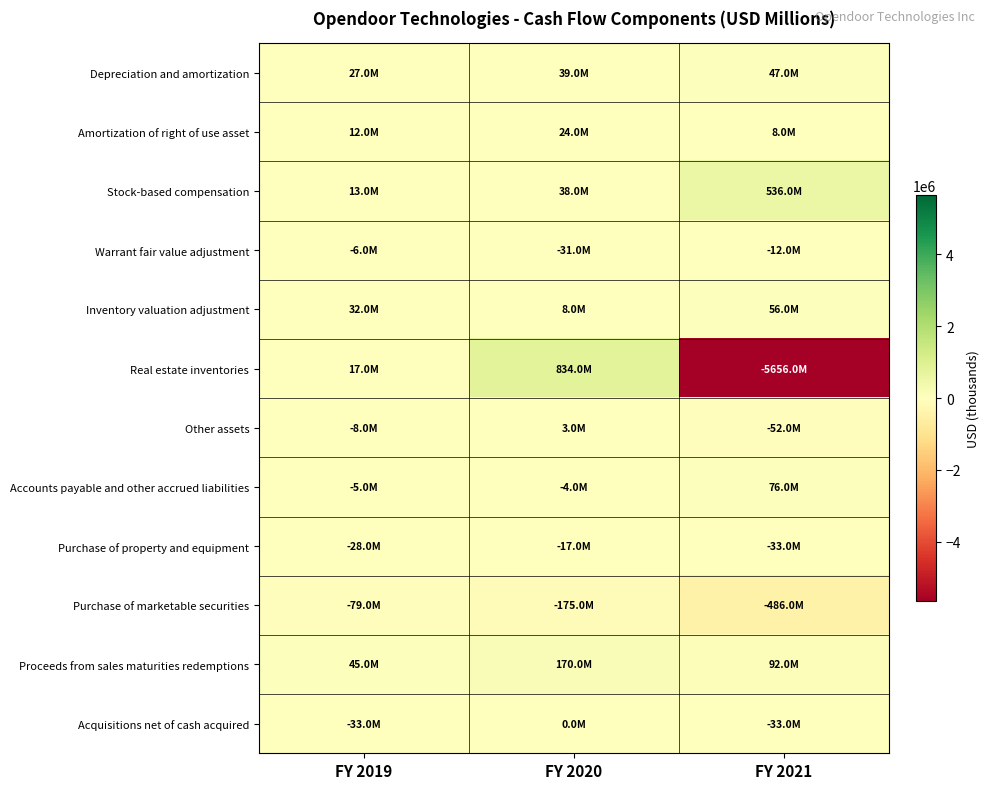

List the series in order of their peak value, highest first.

Real estate inventories, Stock-based compensation, Proceeds from sales maturities redemptions, Accounts payable and other accrued liabilities, Inventory valuation adjustment, Depreciation and amortization, Amortization of right of use asset, Other assets, Acquisitions net of cash acquired, Warrant fair value adjustment, Purchase of property and equipment, Purchase of marketable securities